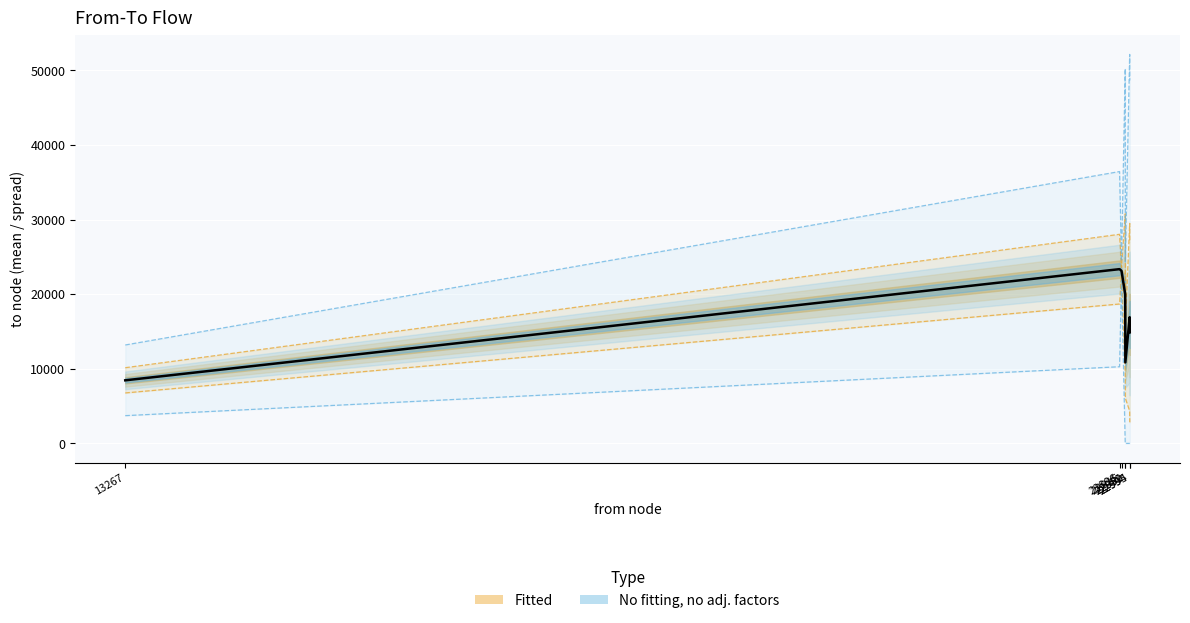

What is the smallest value displayed?

8457.0